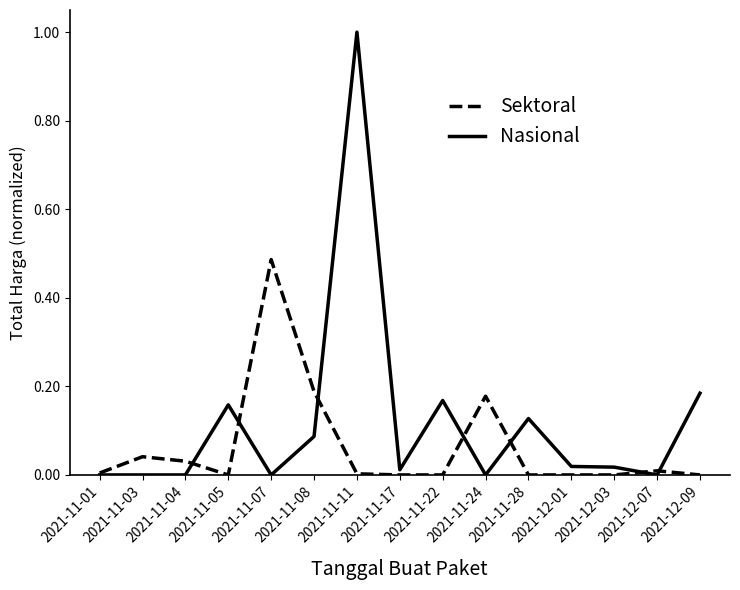

Rank the series at 2021-12-03 from highest to lowest value.

Nasional, Sektoral